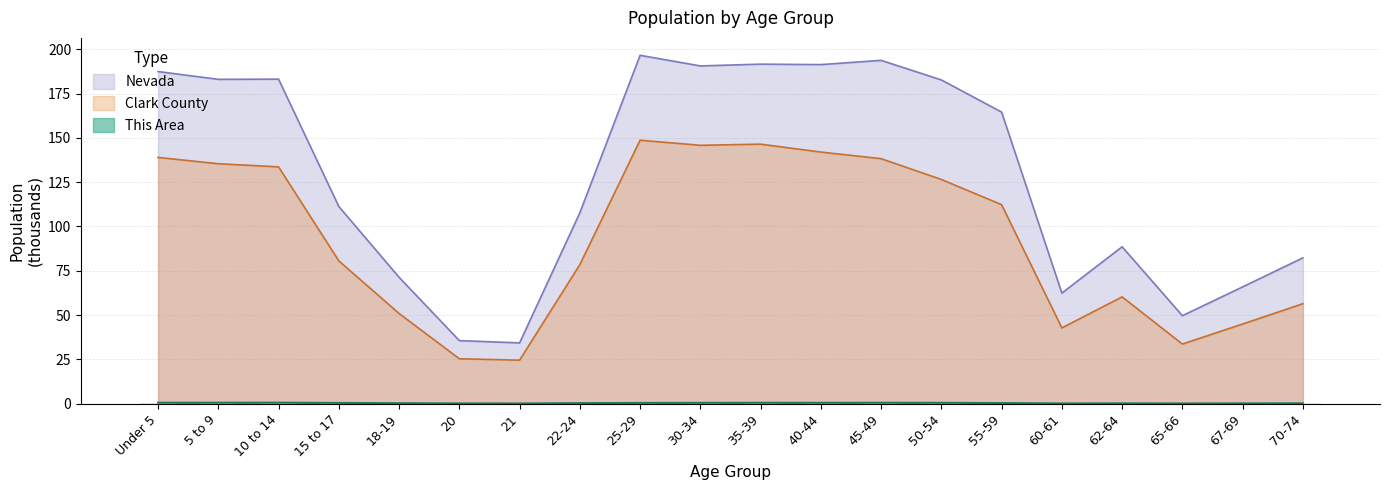

What is the label of the 1st bar from the right?

70-74